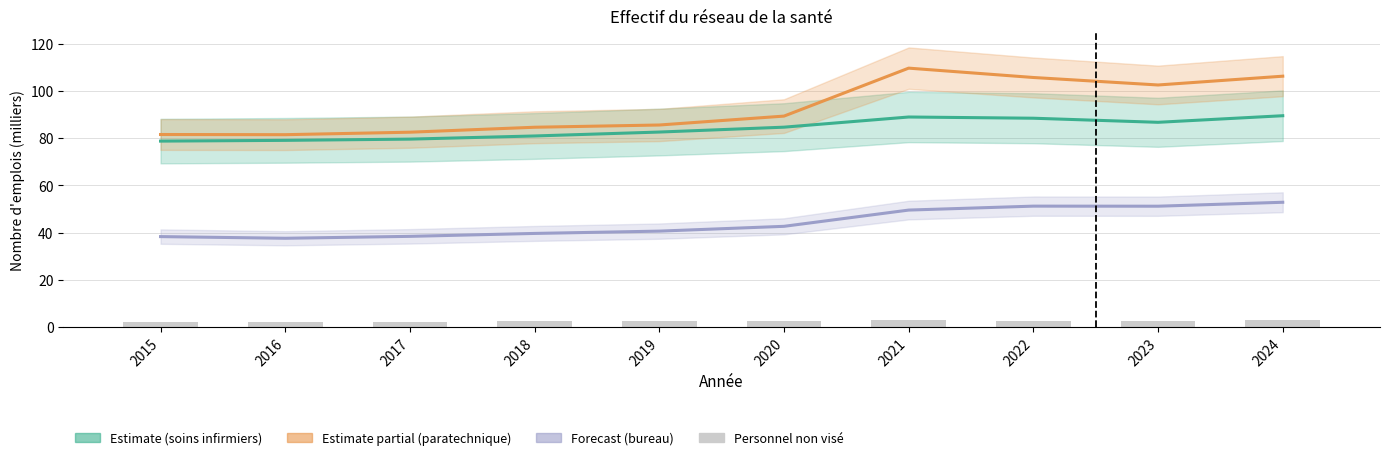

How many distinct data groups are displayed?

4